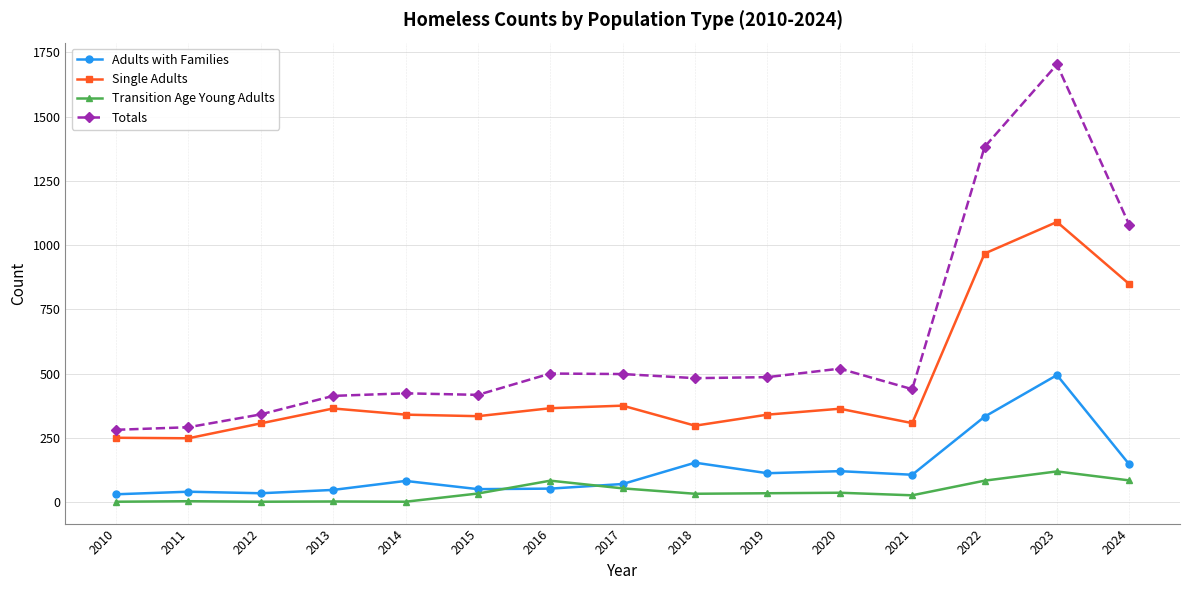

Which series has the largest total across all categories?

Totals